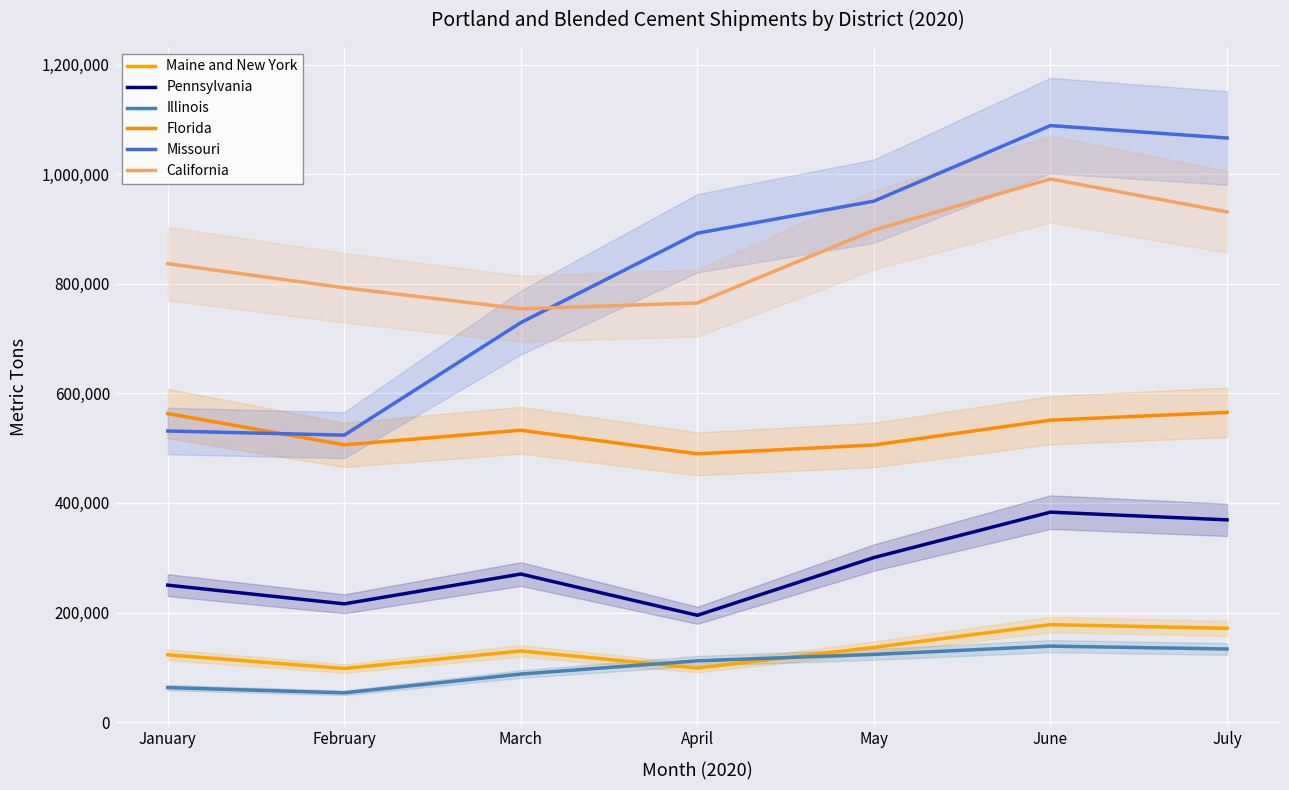

Rank the series at June from lowest to highest value.

Illinois, Maine and New York, Pennsylvania, Florida, California, Missouri